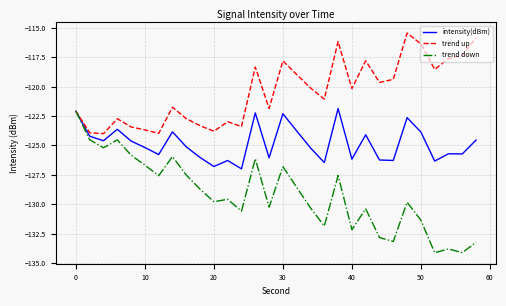

Which series has the largest total across all categories?

trend up